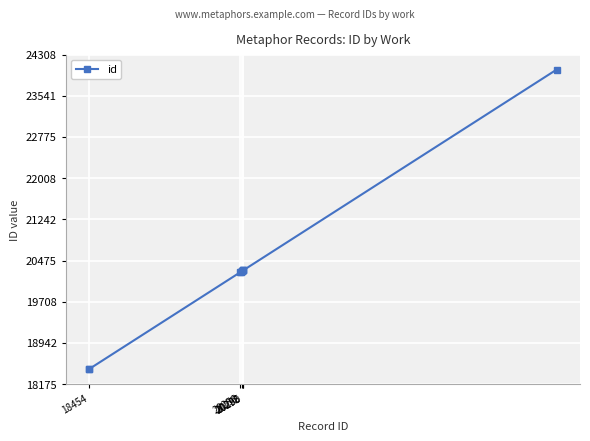

How many values are below 20283?

5